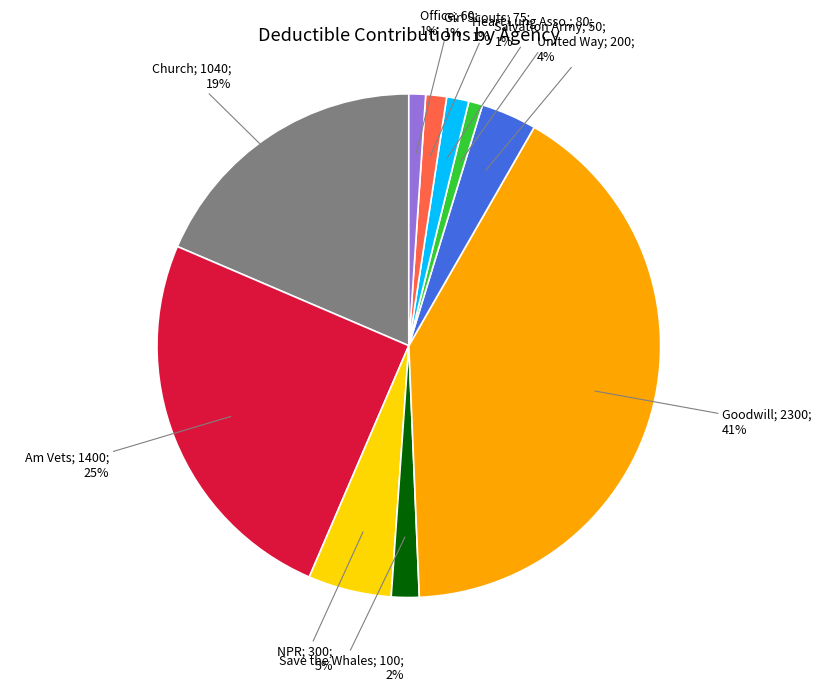

How many slices are in this pie chart?

10